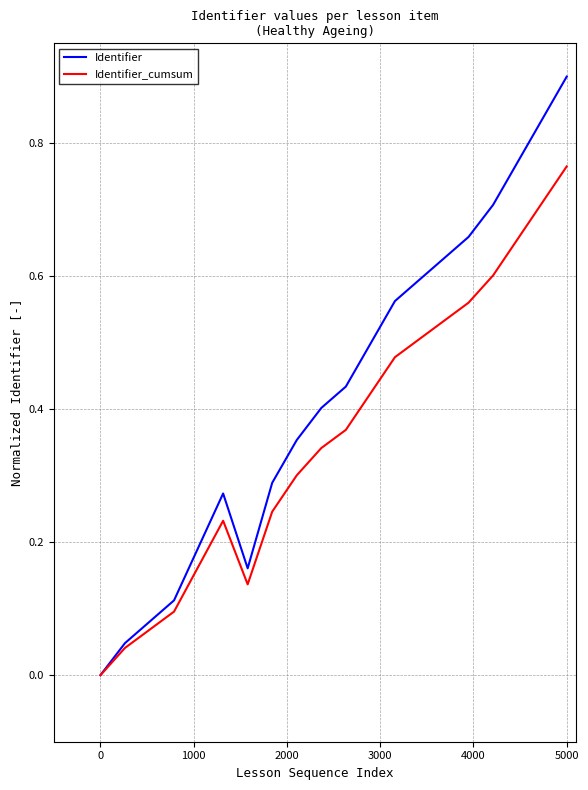

Rank the series by their average value, from highest to lowest.

Identifier, Identifier_cumsum